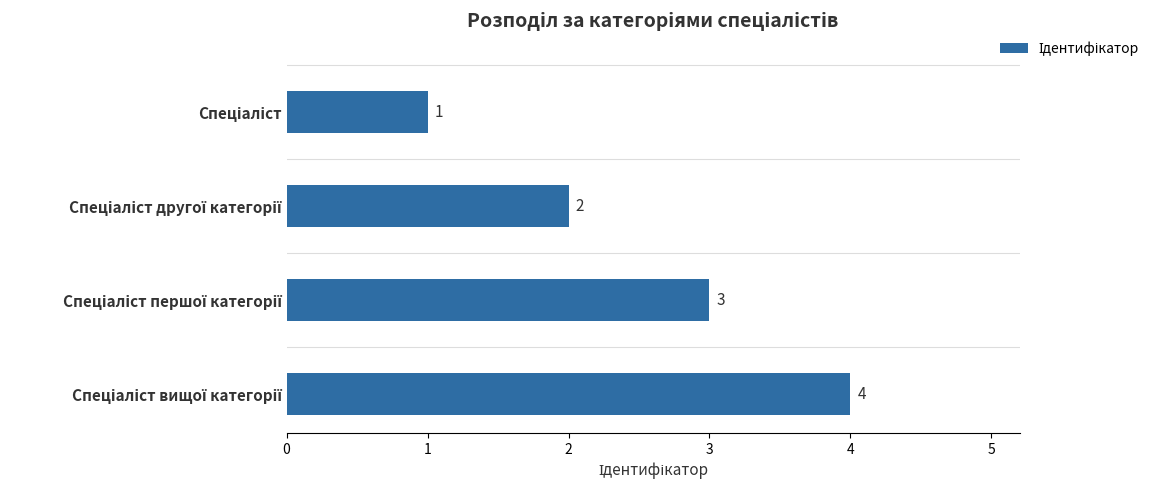

What is the maximum value shown in the chart?

4